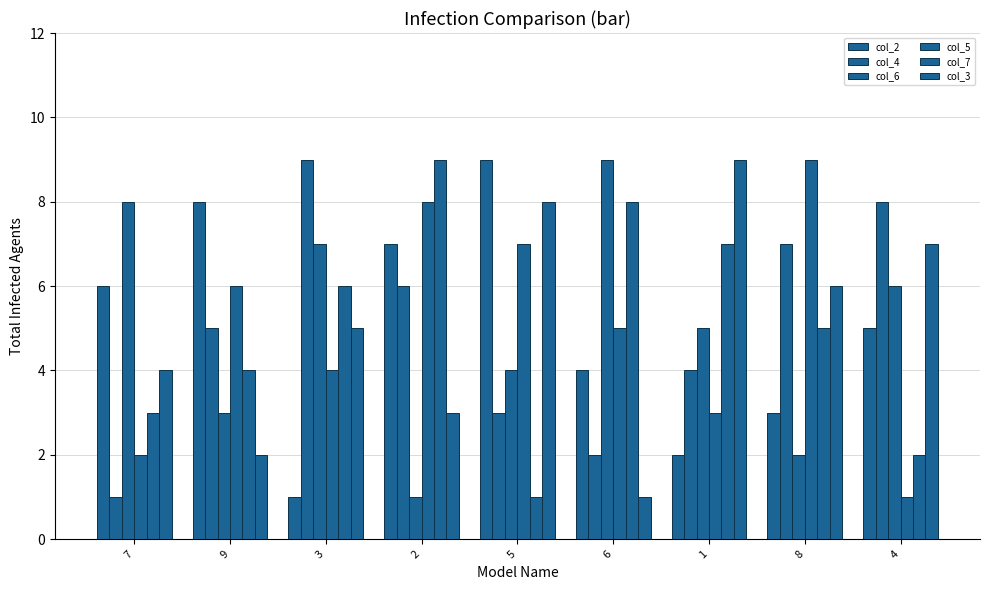

How many values in the col_4 series are below 5?

4